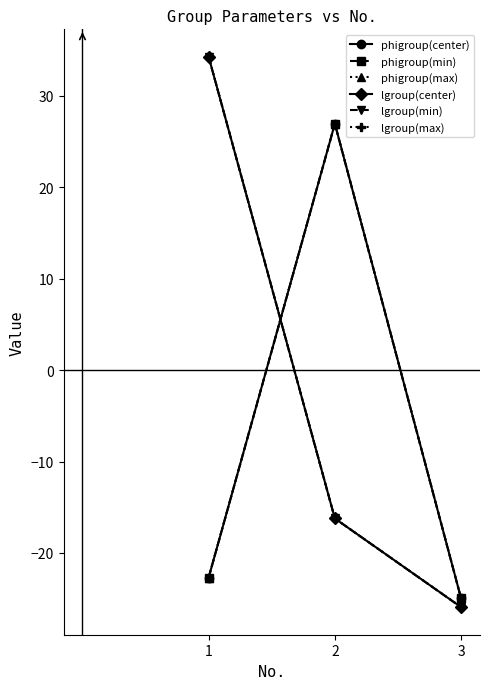

Is the value of phigroup(max) at 2 greater than the value of phigroup(center) at 3?

Yes